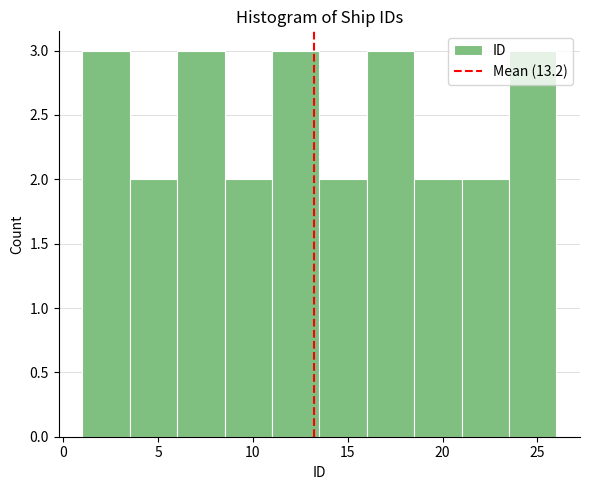

Reading left to right, transcribe this chart: for each bar, give the range it covers on the x-axis and its height. The values are not printed on the chart, so give them approximately, as read against the axis.

1.0 to 3.5: 3
3.5 to 6.0: 2
6.0 to 8.5: 3
8.5 to 11.0: 2
11.0 to 13.5: 3
13.5 to 16.0: 2
16.0 to 18.5: 3
18.5 to 21.0: 2
21.0 to 23.5: 2
23.5 to 26.0: 3